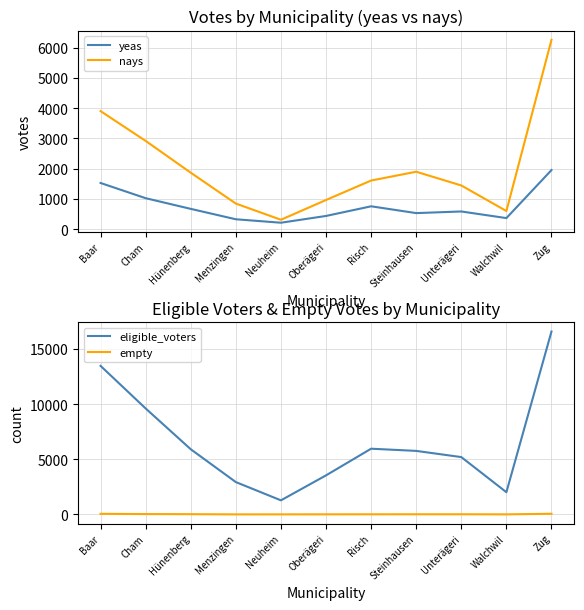

What is the difference between the highest and lowest values at Menzingen?

2930